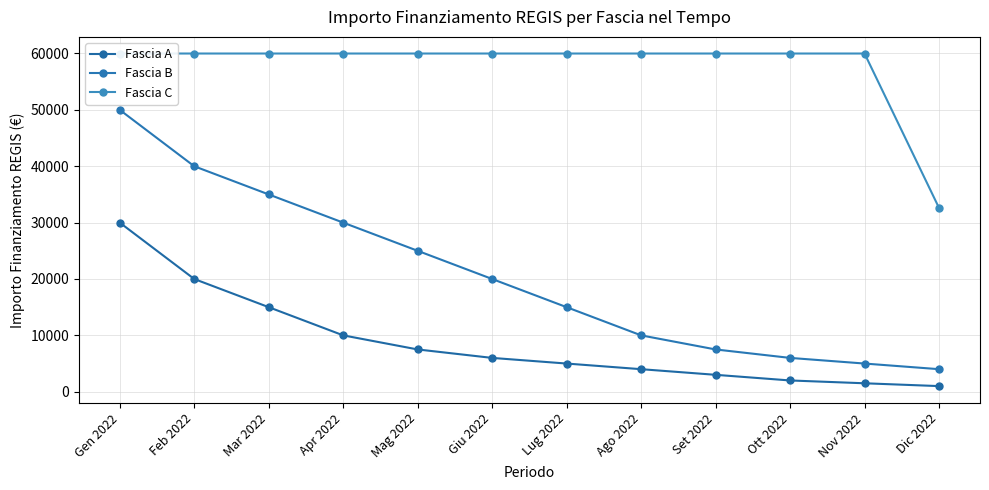

What position from the right is Lug 2022?

6